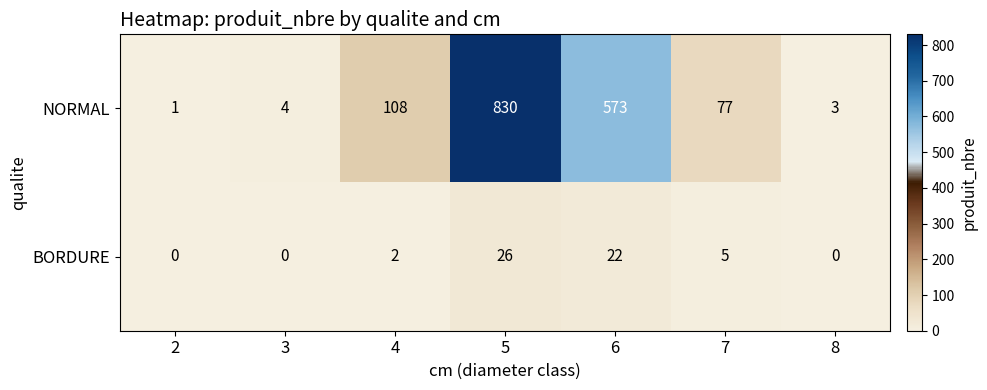

The value of BORDURE at 3 is 0. True or false?

True